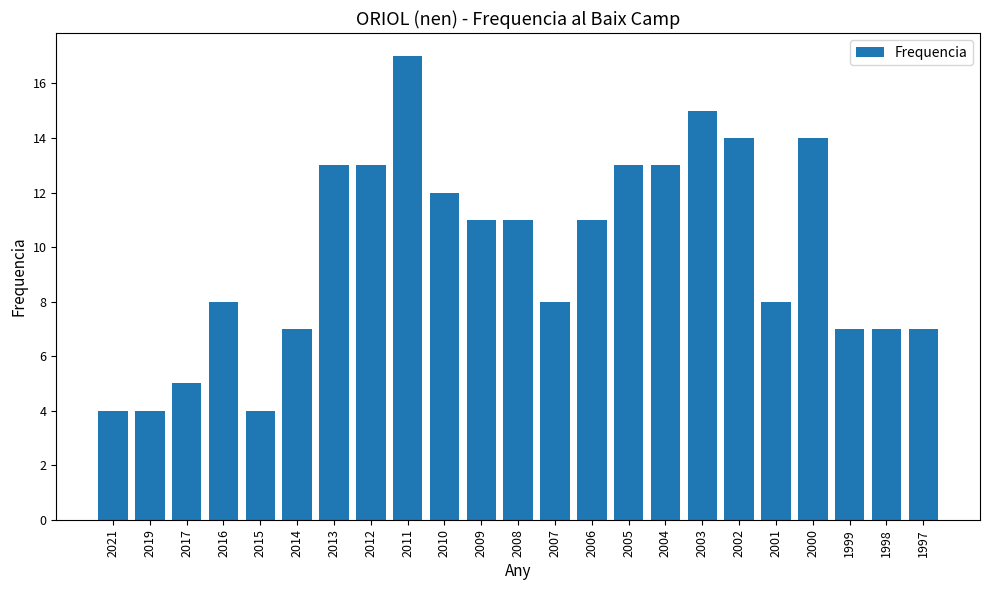

What is the smallest value displayed?

4